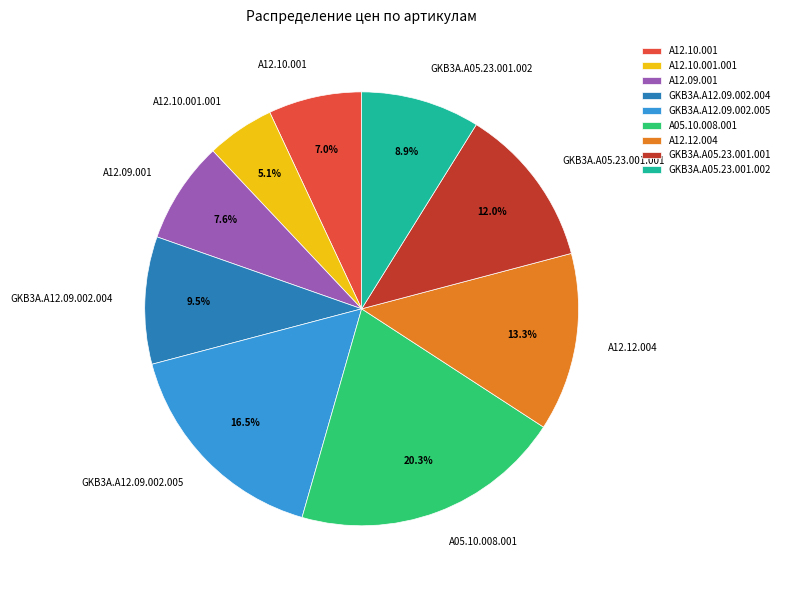

What percentage is the A12.12.004 slice, to the nearest percent?

13%